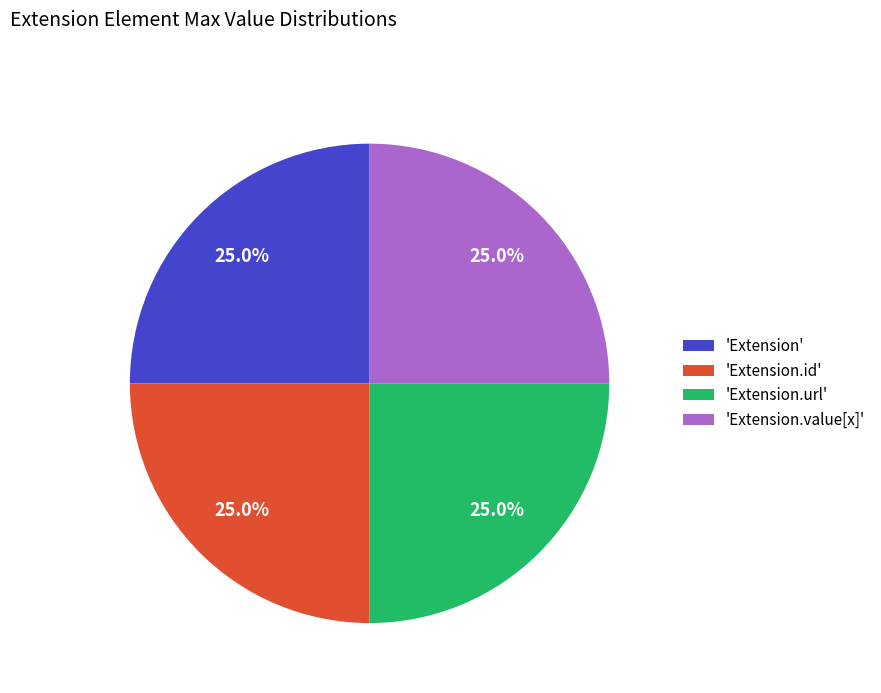

To the nearest percent, what is the average slice percentage?

25%